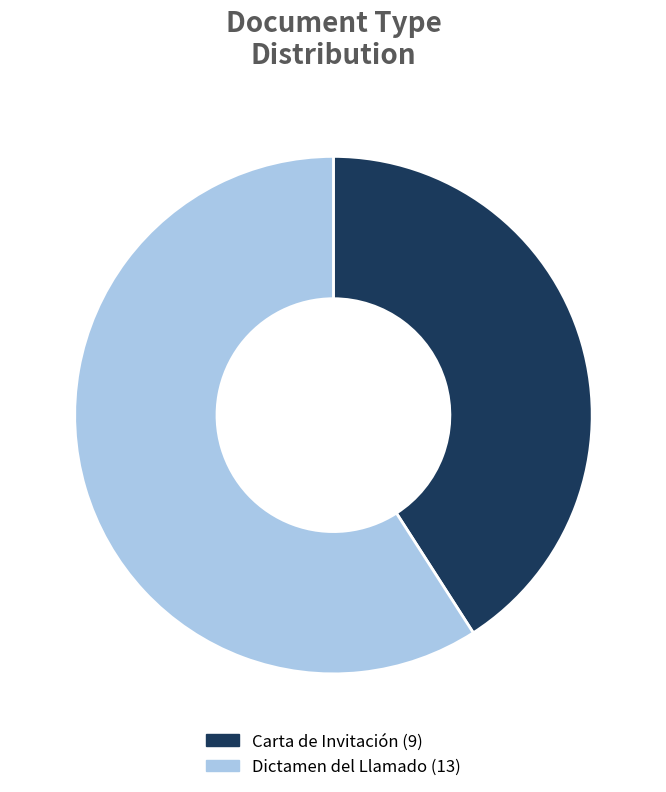

Rank the categories by value from highest to lowest.

Dictamen del Llamado, Carta de Invitación